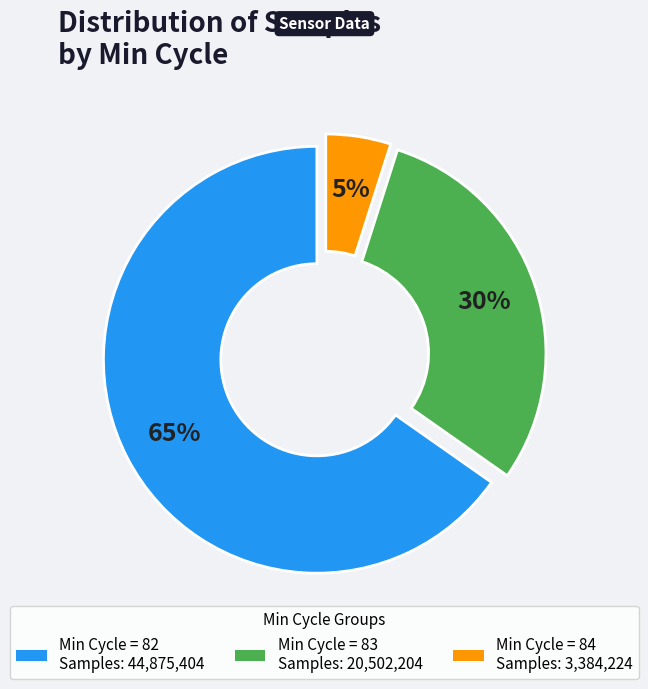

Count the number of slices in the pie.

3